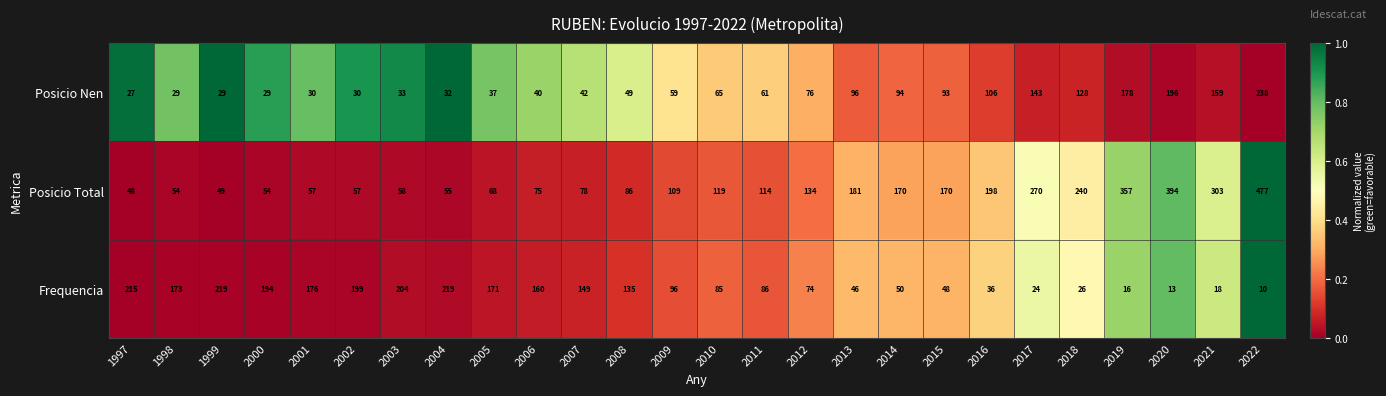

What is the greatest value displayed?

477